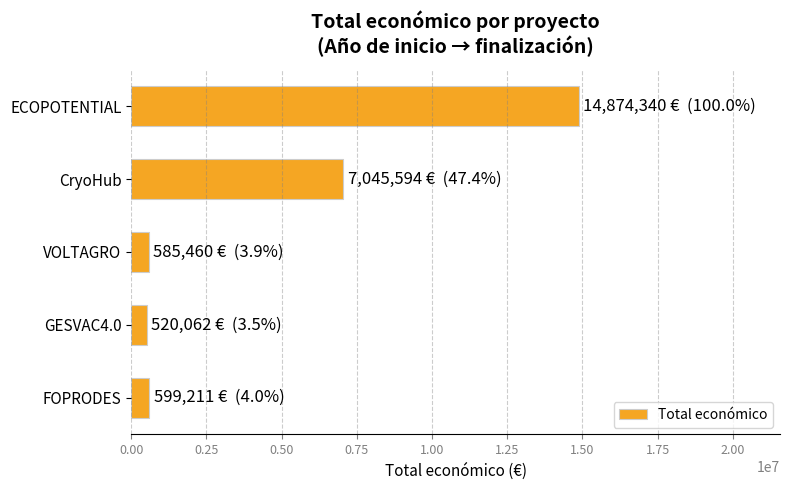

Is it true that the value at ECOPOTENTIAL is 9328479?

False